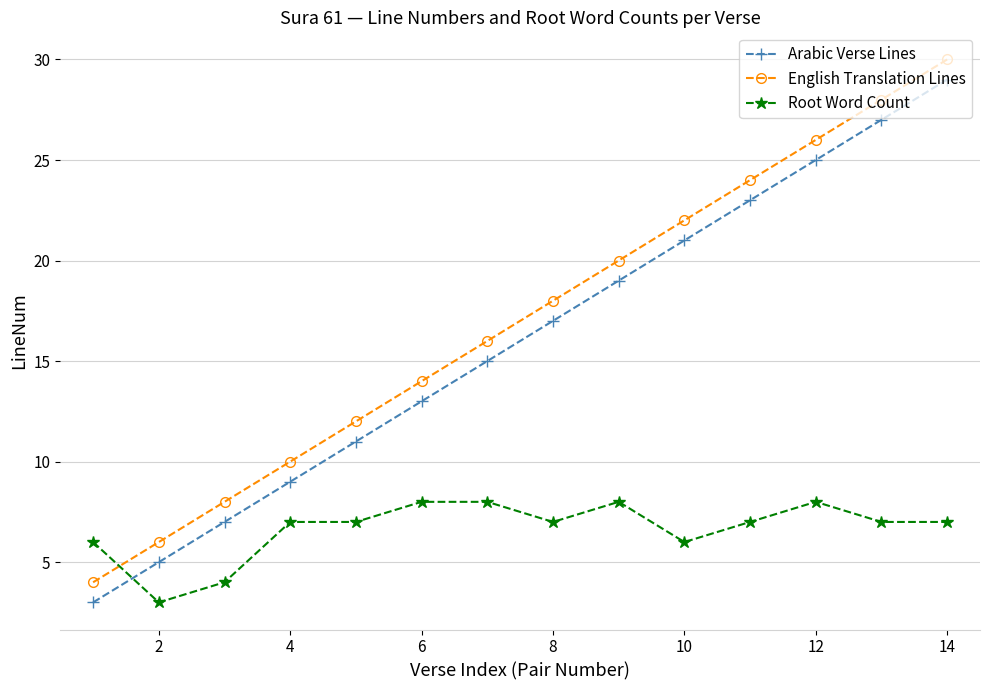

True or false: Arabic Verse Lines and English Translation Lines cross at least once.

False